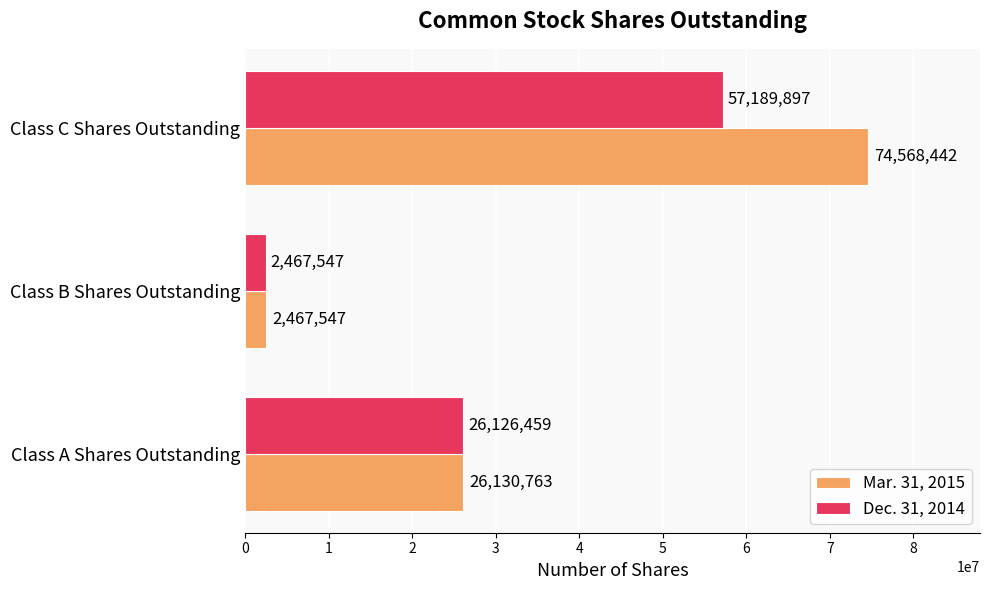

Is it true that Mar. 31, 2015 equals 43814649 at Class C Shares Outstanding?

False